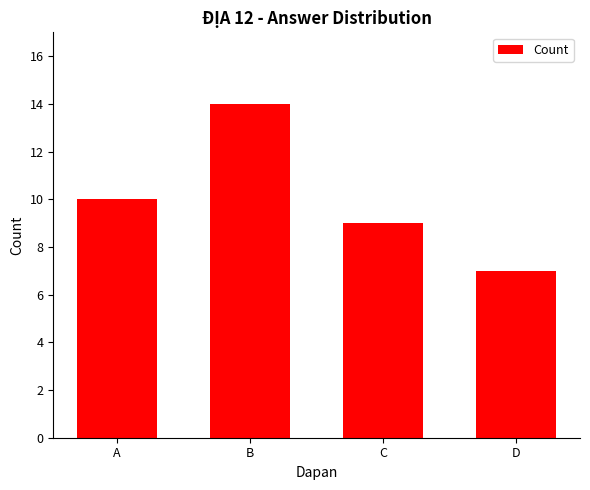

Reading right to left, list all the values displayed in this chart.

D=7	C=9	B=14	A=10